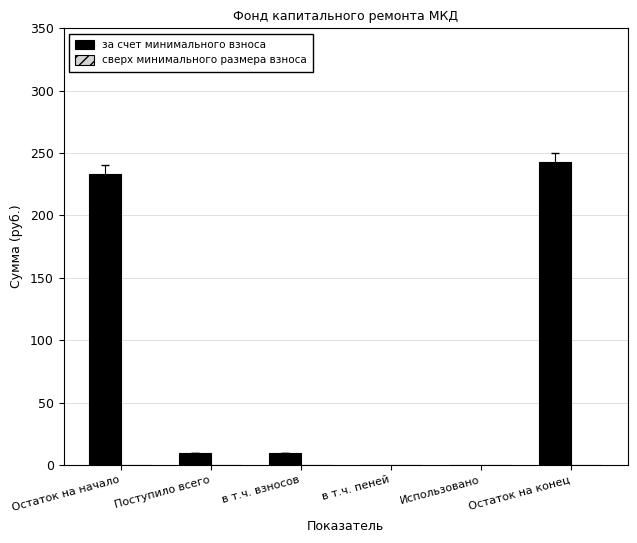

Is it true that the value at Остаток на конец is 242.8?

True